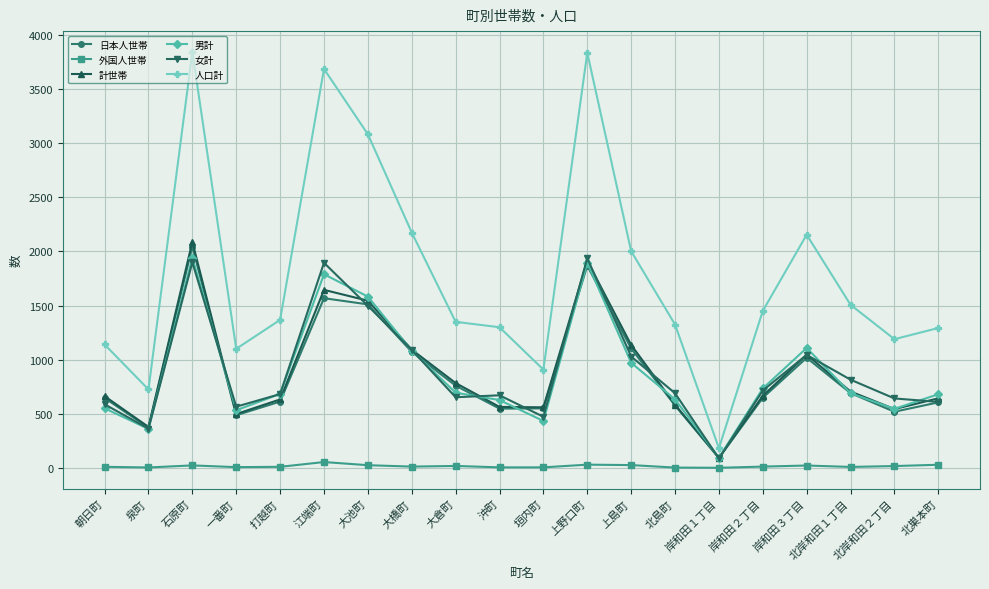

How many interior local valleys does the 日本人世帯 series have?

5